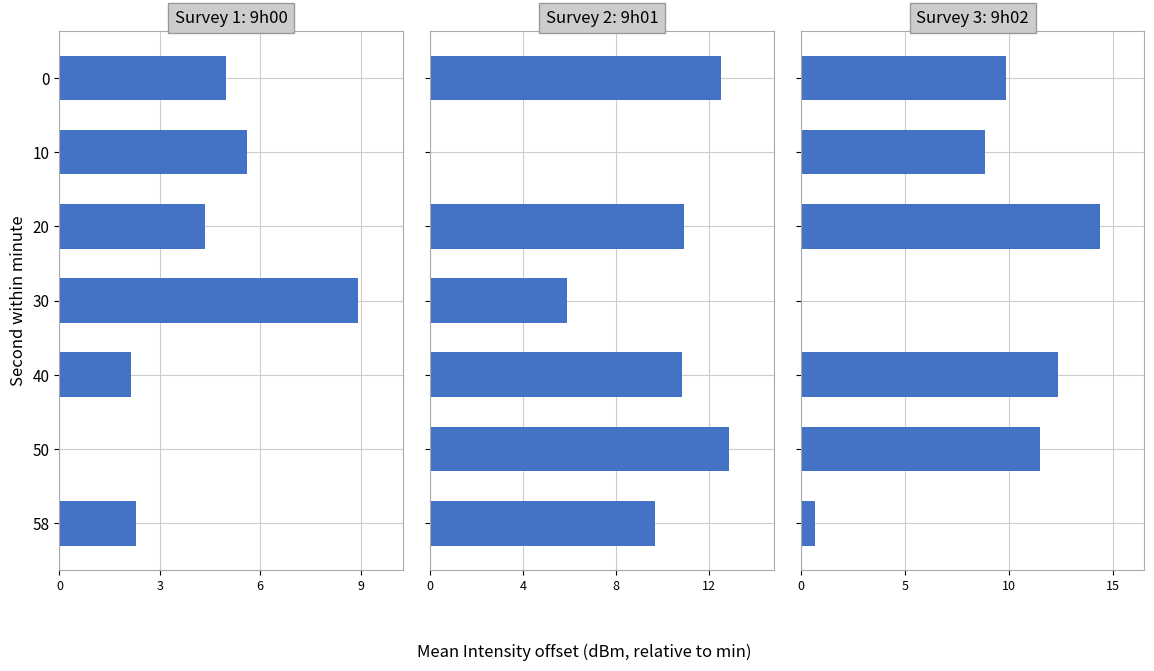

How many values in the Survey 1: 9h00 series exceed 4?

4